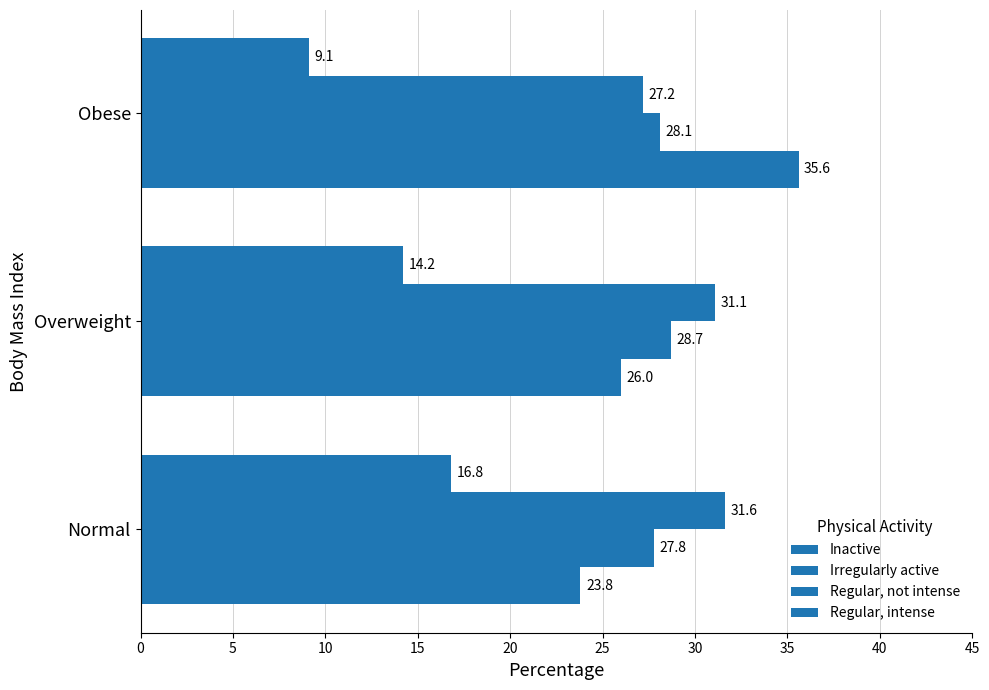

What is the difference between the maximum and second lowest values in the Irregularly active series?

0.6